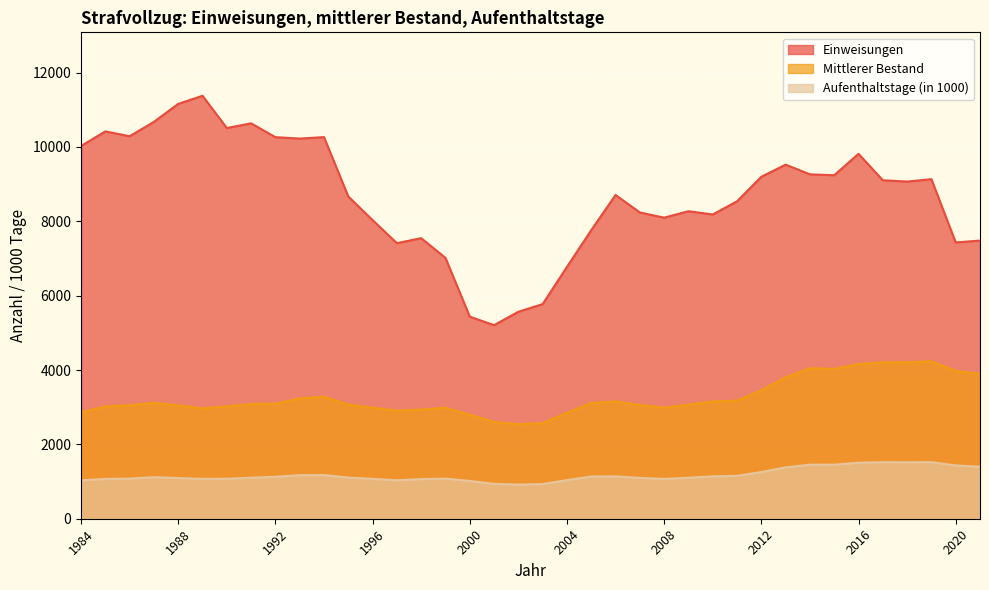

What is the difference between the maximum and minimum values in the Aufenthaltstage (in 1000) series?

604